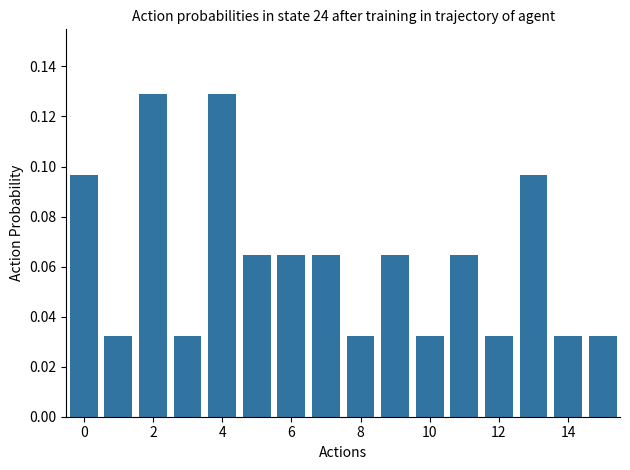

What is the sum of all values?

1.0